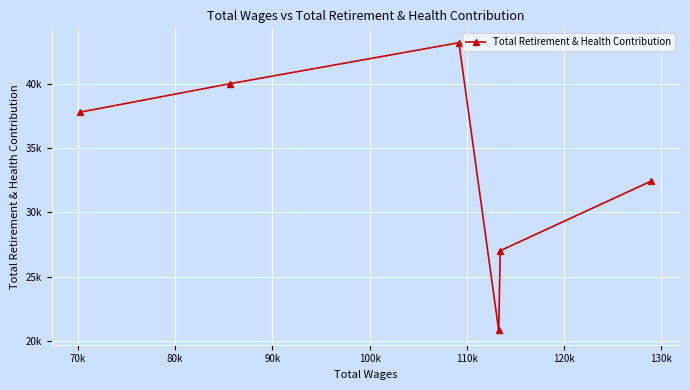

The value at 80k is 8359. True or false?

False